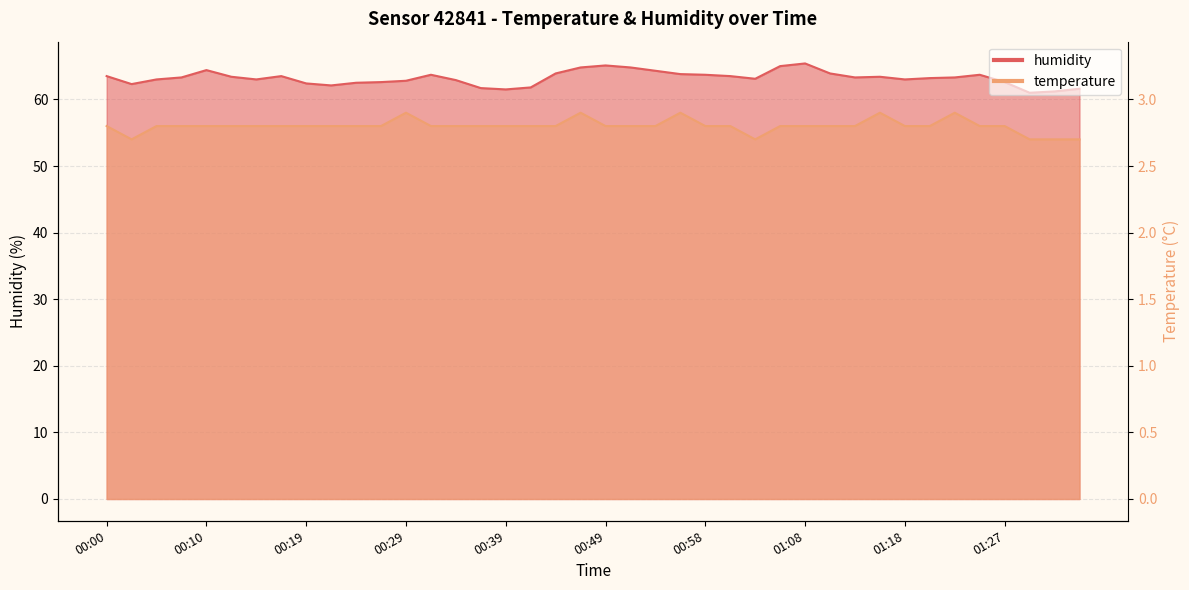

What is the value of the humidity point at the 12th from the left?

62.6